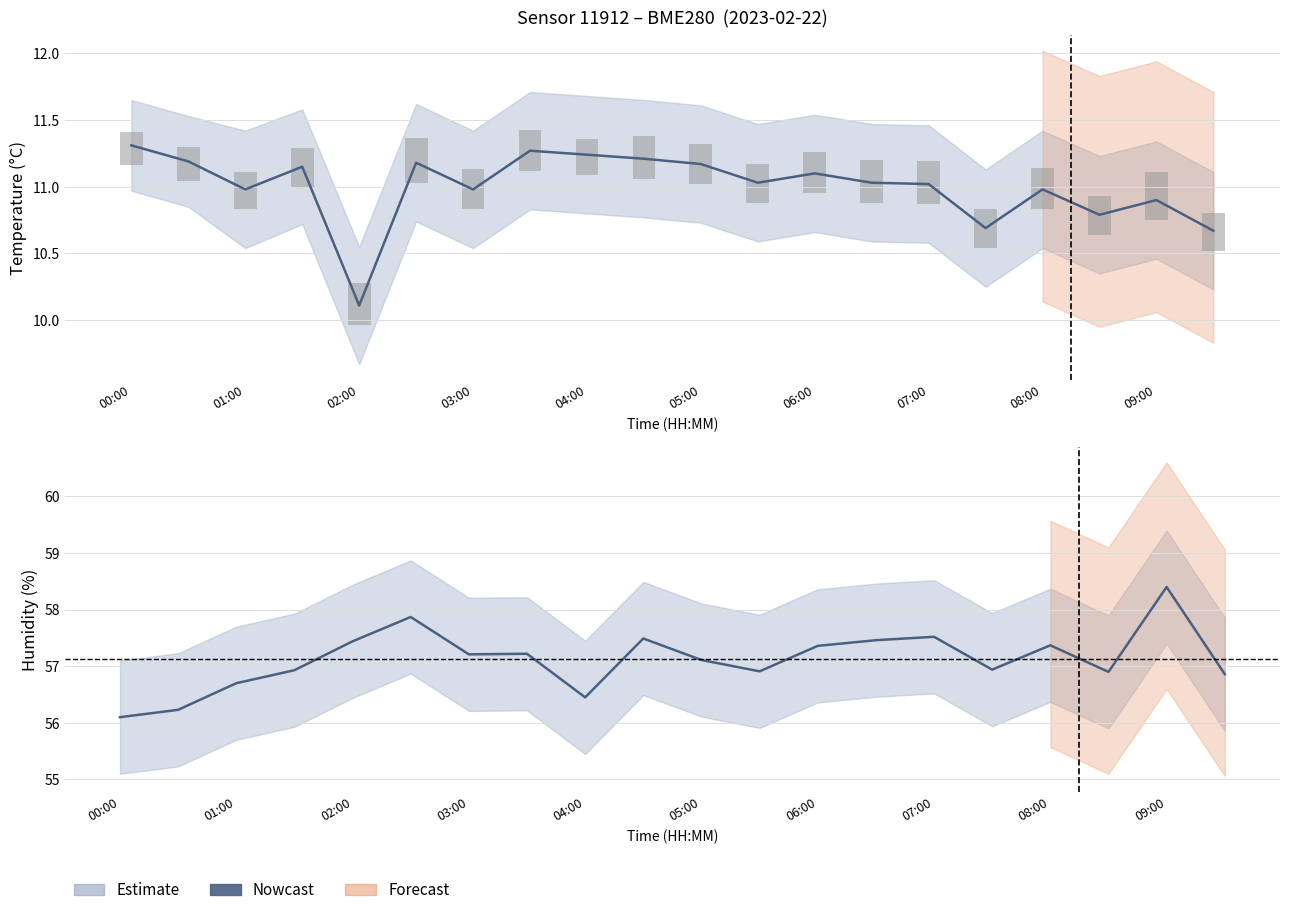

What is the sum of the values at 05:00 and 03:00?

114.8